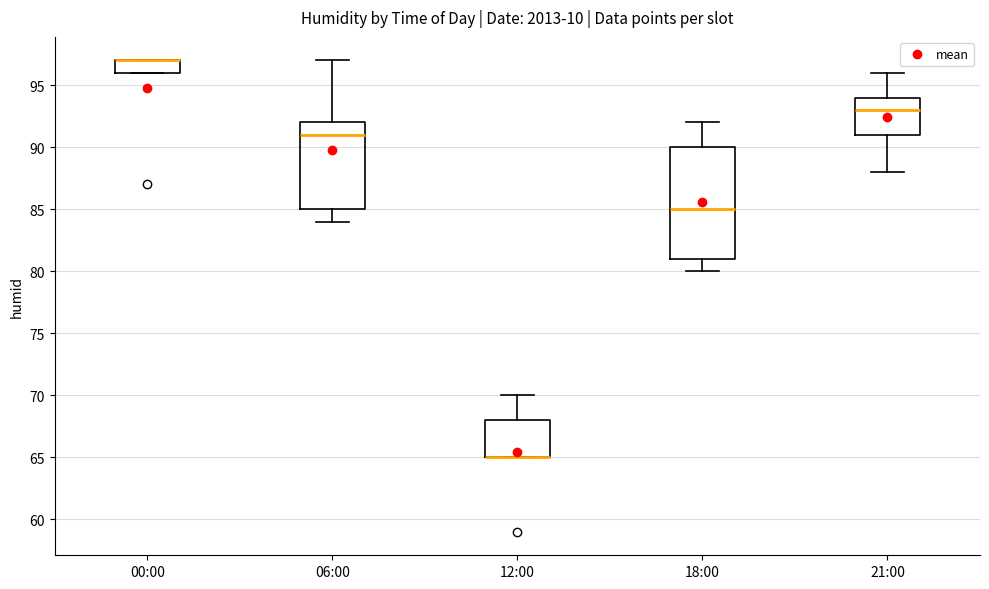

Where does the lower whisker of the box for 18:00 end on the y-axis? The values are not printed on the chart, so give them approximately, as read against the axis.

80